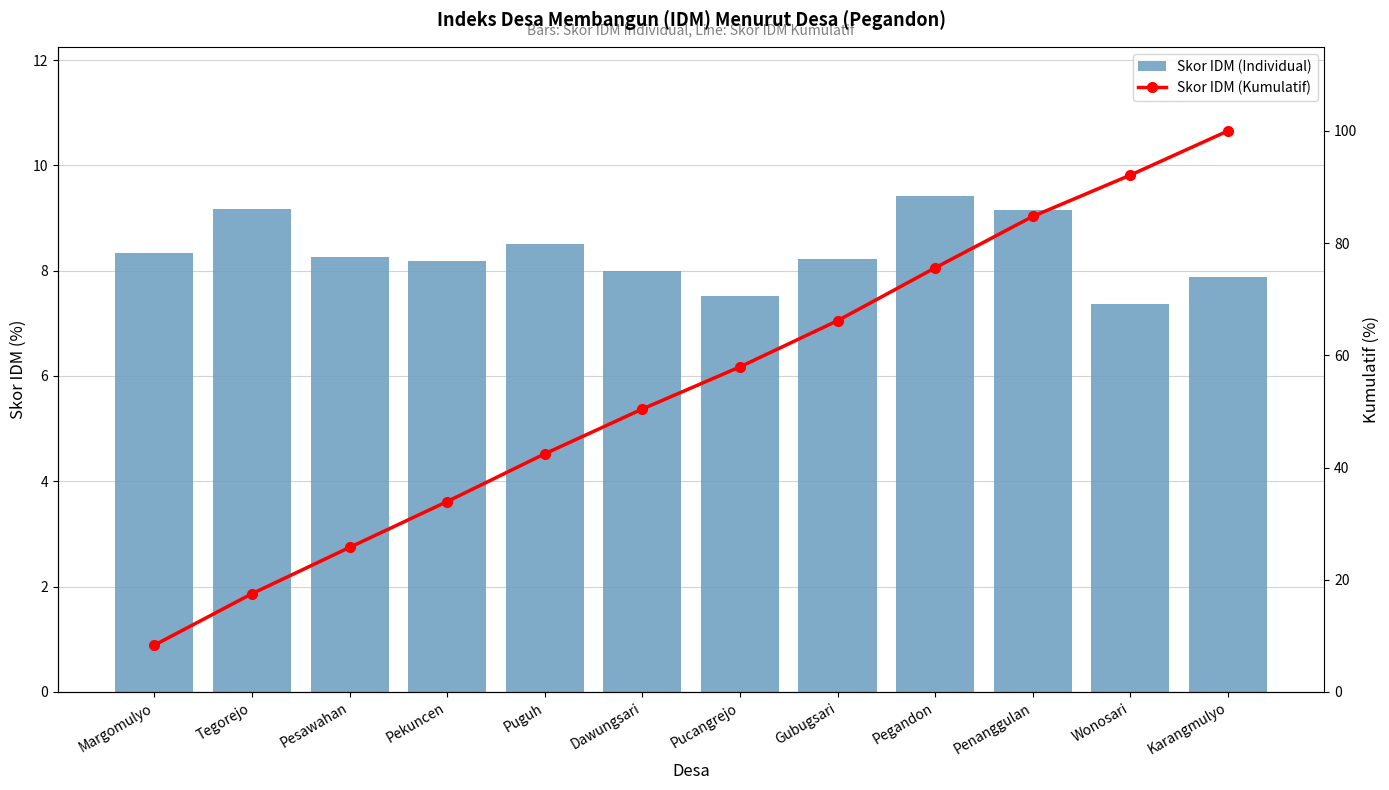

True or false: Skor IDM (Kumulatif) has a value of 31.0 at Karangmulyo.

False